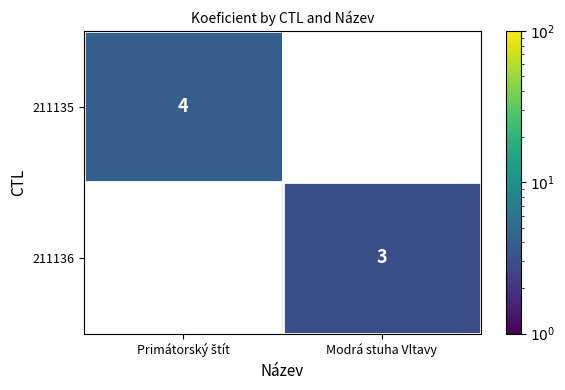

How many distinct data groups are displayed?

2